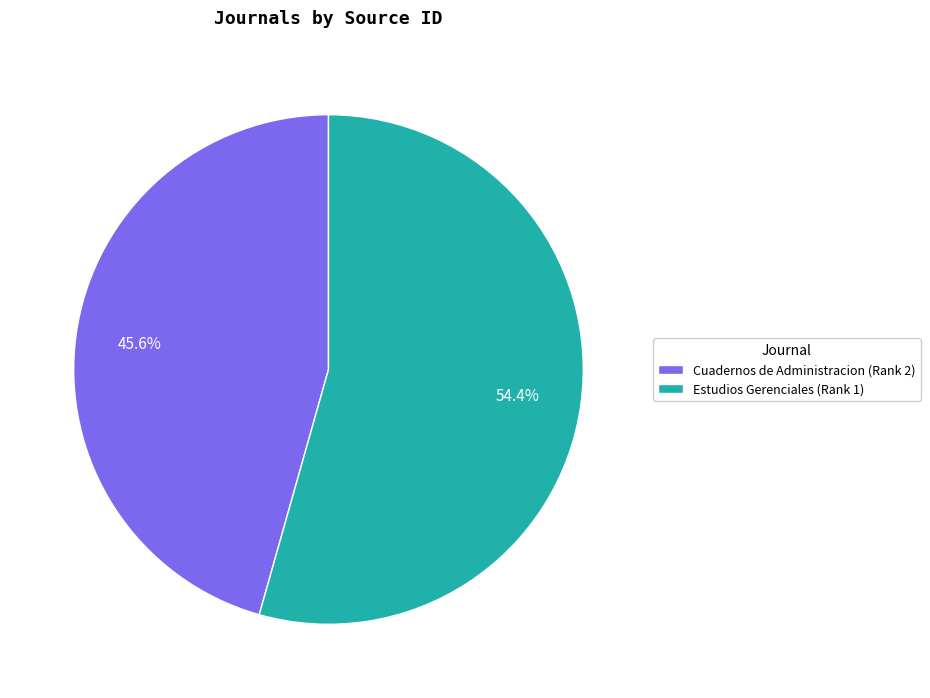

Which category has the smallest portion of the pie?

Cuadernos de Administracion (Rank 2)